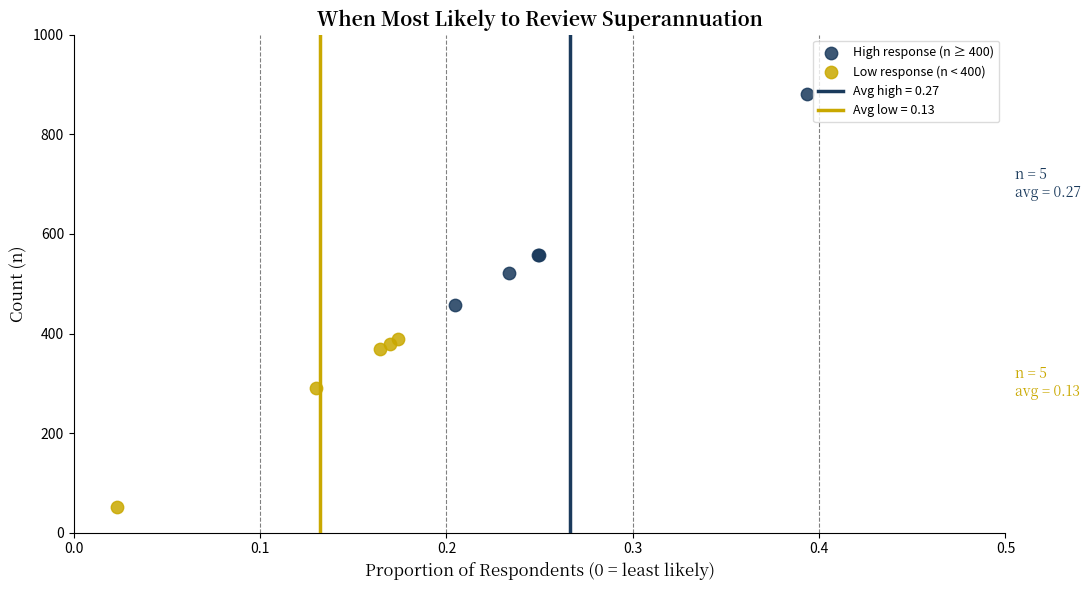

Which series has the widest spread of Y values?

High response (n ≥ 400)